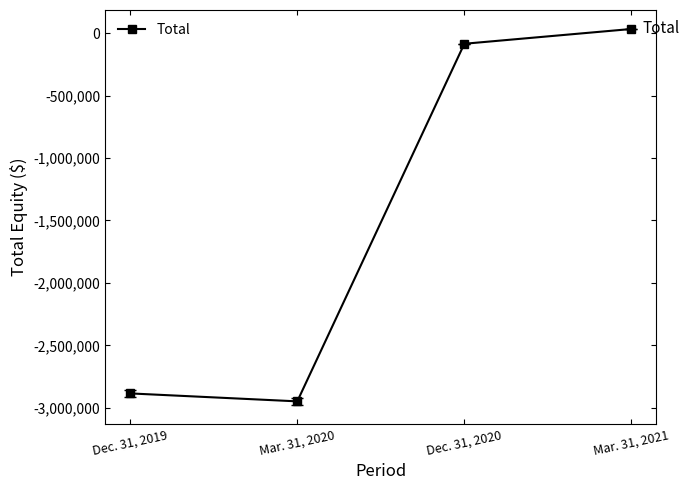

Reading left to right, list all the values displayed in this chart.

Dec. 31, 2019=-2884800	Mar. 31, 2020=-2948416	Dec. 31, 2020=-85696	Mar. 31, 2021=32607